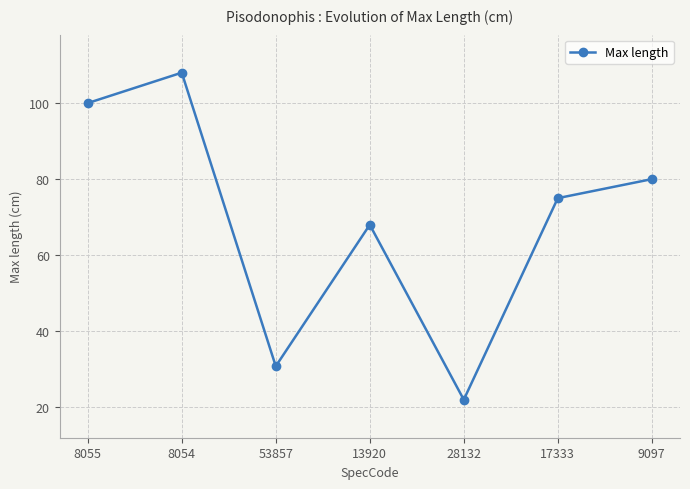

At which category does the data reach its first local valley?

53857